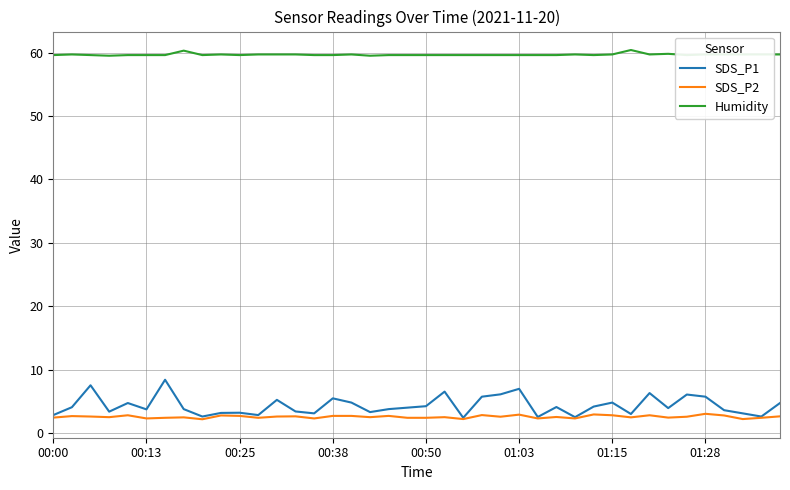

How many Humidity values are between 59 and 60?

38